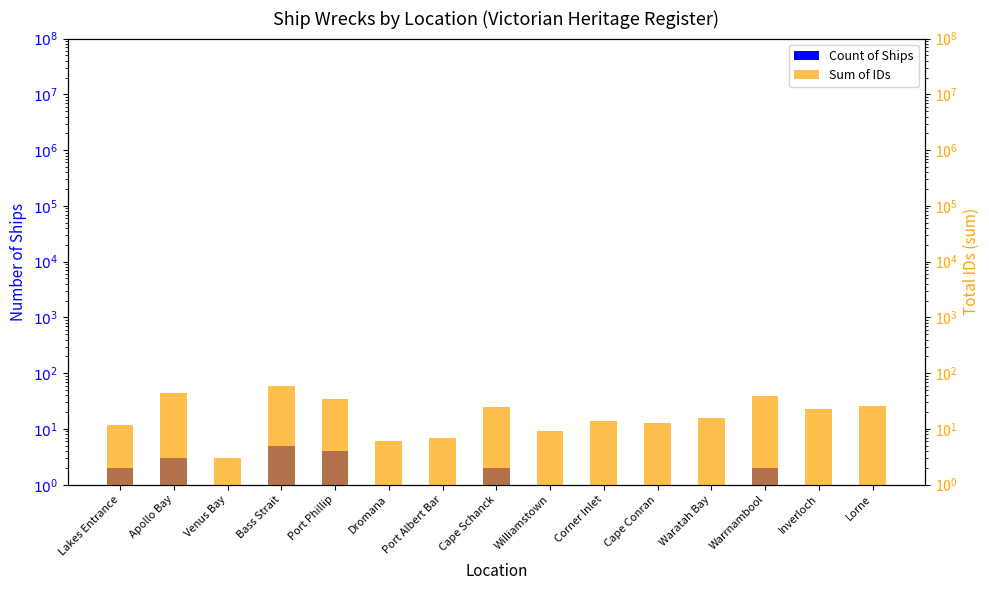

List the series in order of their overall mean, lowest first.

Count of Ships, Sum of IDs